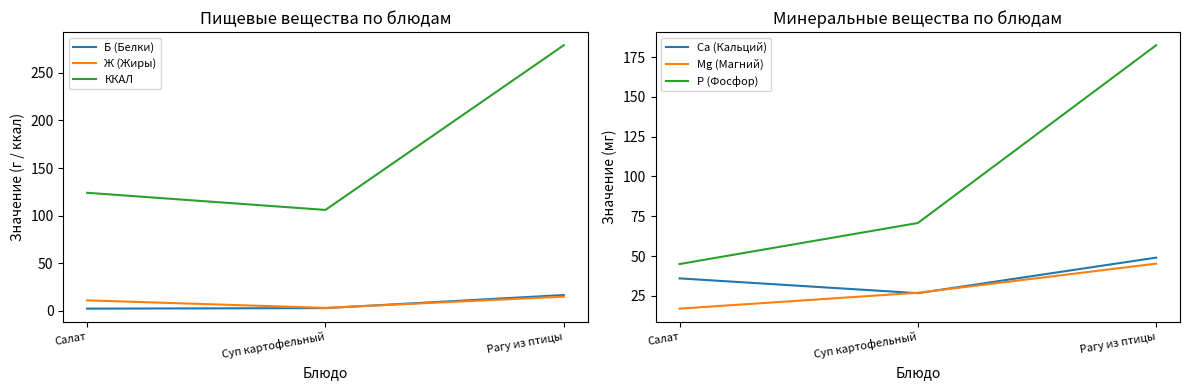

Reading left to right, extract all data points from this chart.

Б (Белки): 2.3	2.9	16.6
Ж (Жиры): 11.0	3.1	14.9
ККАЛ: 124.0	106.0	279.0
Ca (Кальций): 36.0	26.7	49.0
Mg (Магний): 17.0	27.0	45.3
P (Фосфор): 45.0	70.8	182.4